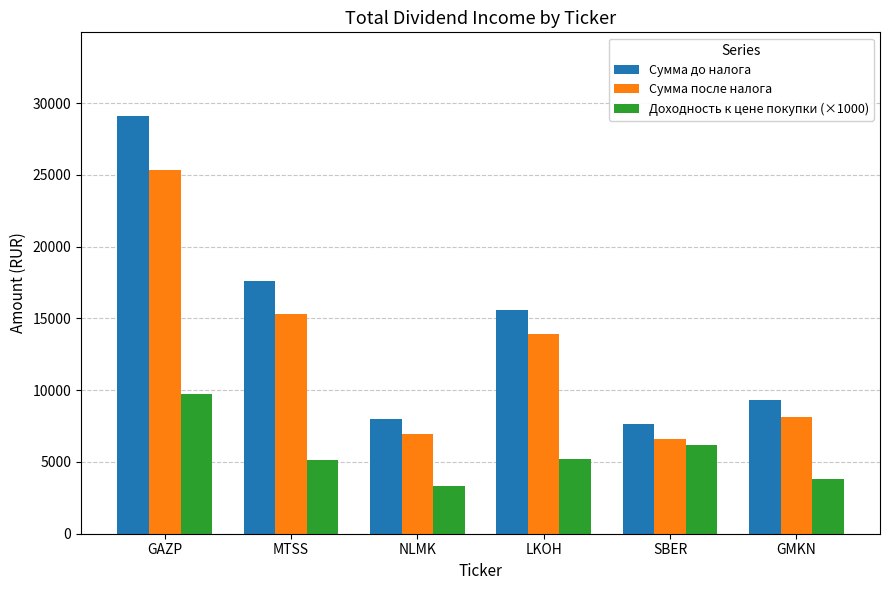

What position from the right is NLMK?

4